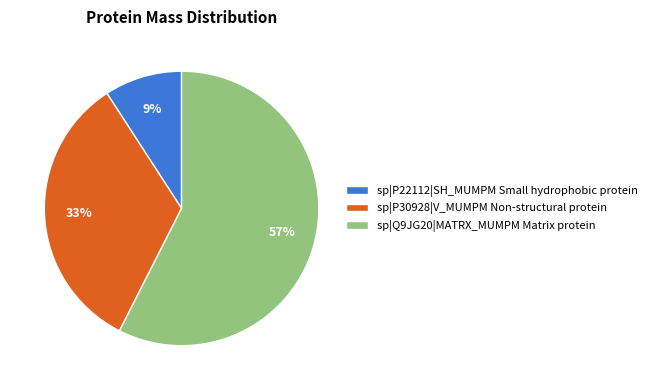

Does any single category account for the majority?

Yes